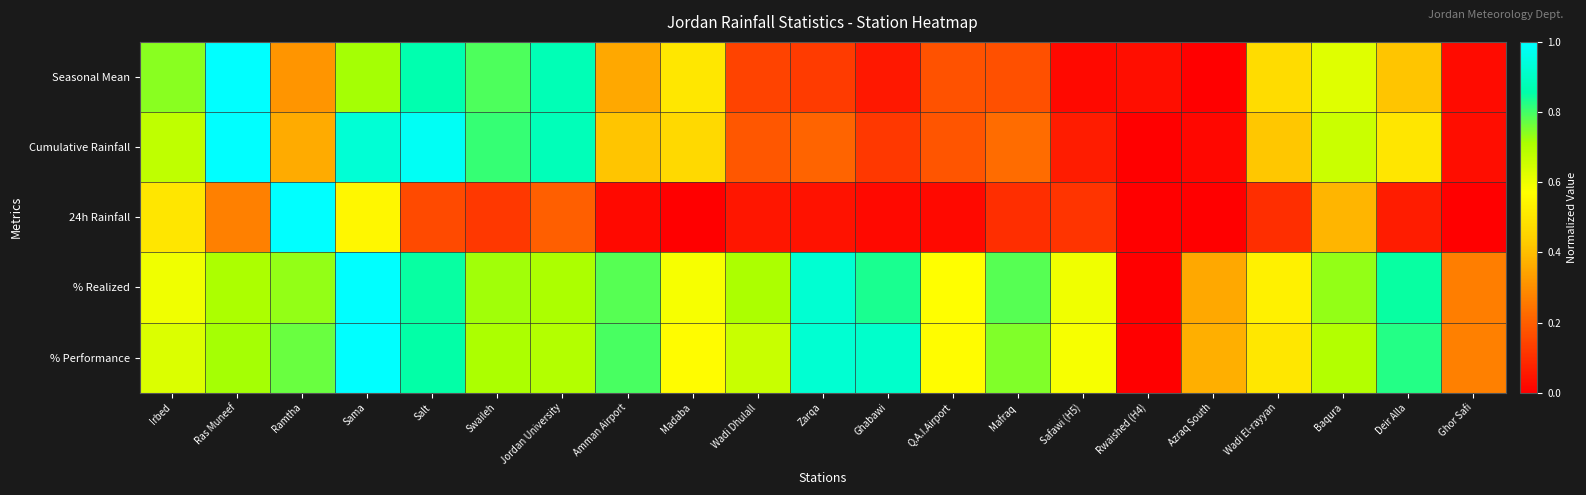

At how many categories does at least one series exceed 0?

21